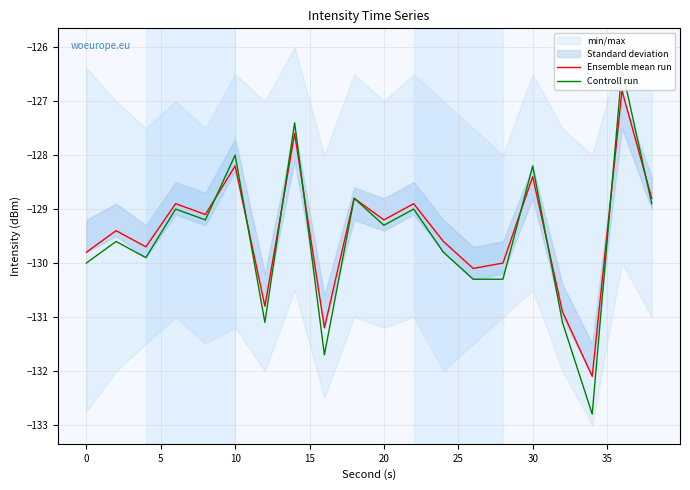

What is the highest value of the Ensemble mean run series?

-126.8